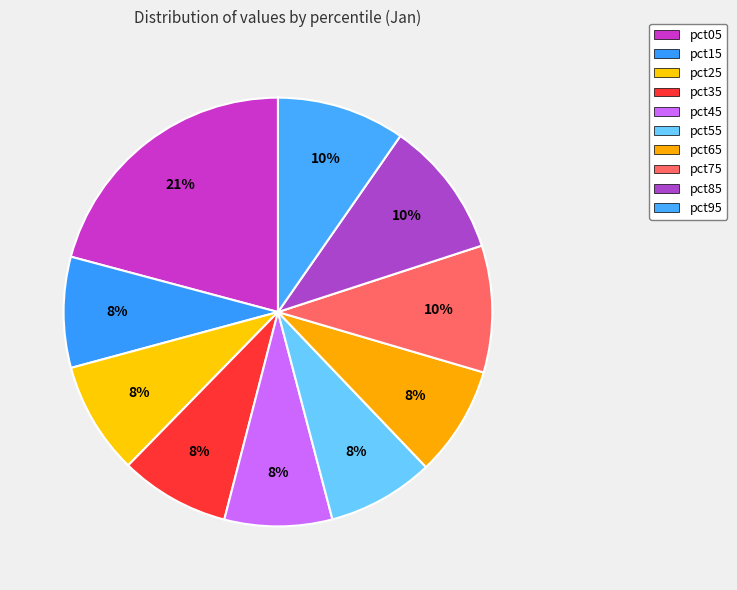

Combined, what portion of the pie is pct15 and pct45?

16.5%